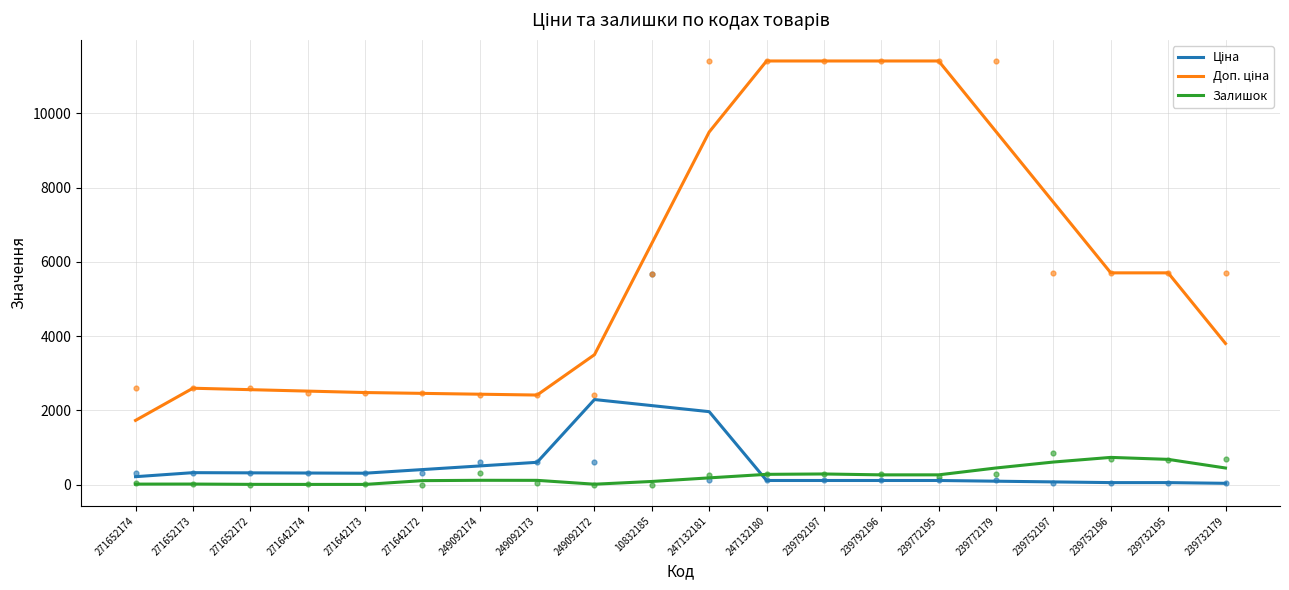

What is the total value across all series at 271652173?

2941.1